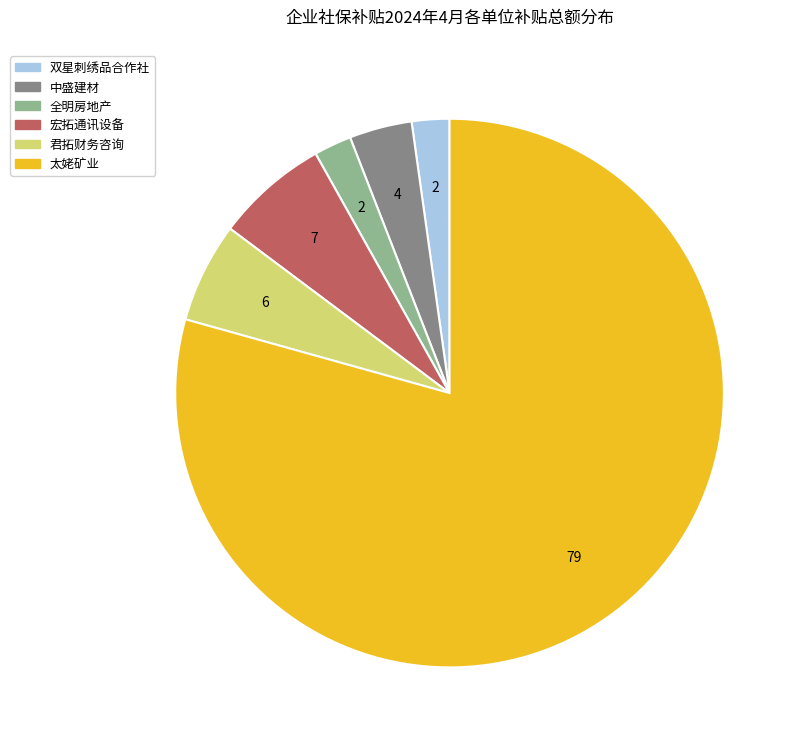

Which slice is the largest?

太姥矿业